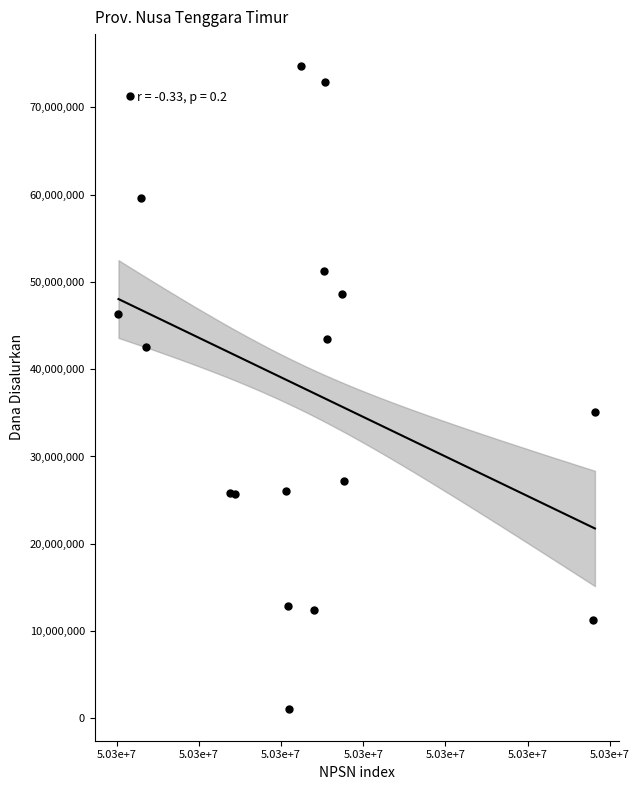

What Y value in the scatter plot is closest to 37912500?

35100000